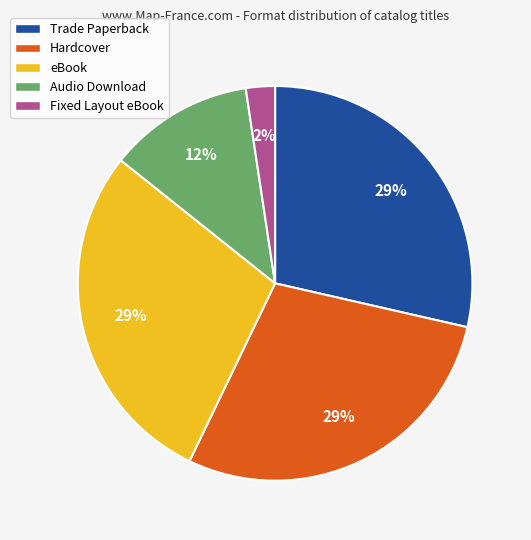

True or false: Audio Download accounts for 12% of the total.

True